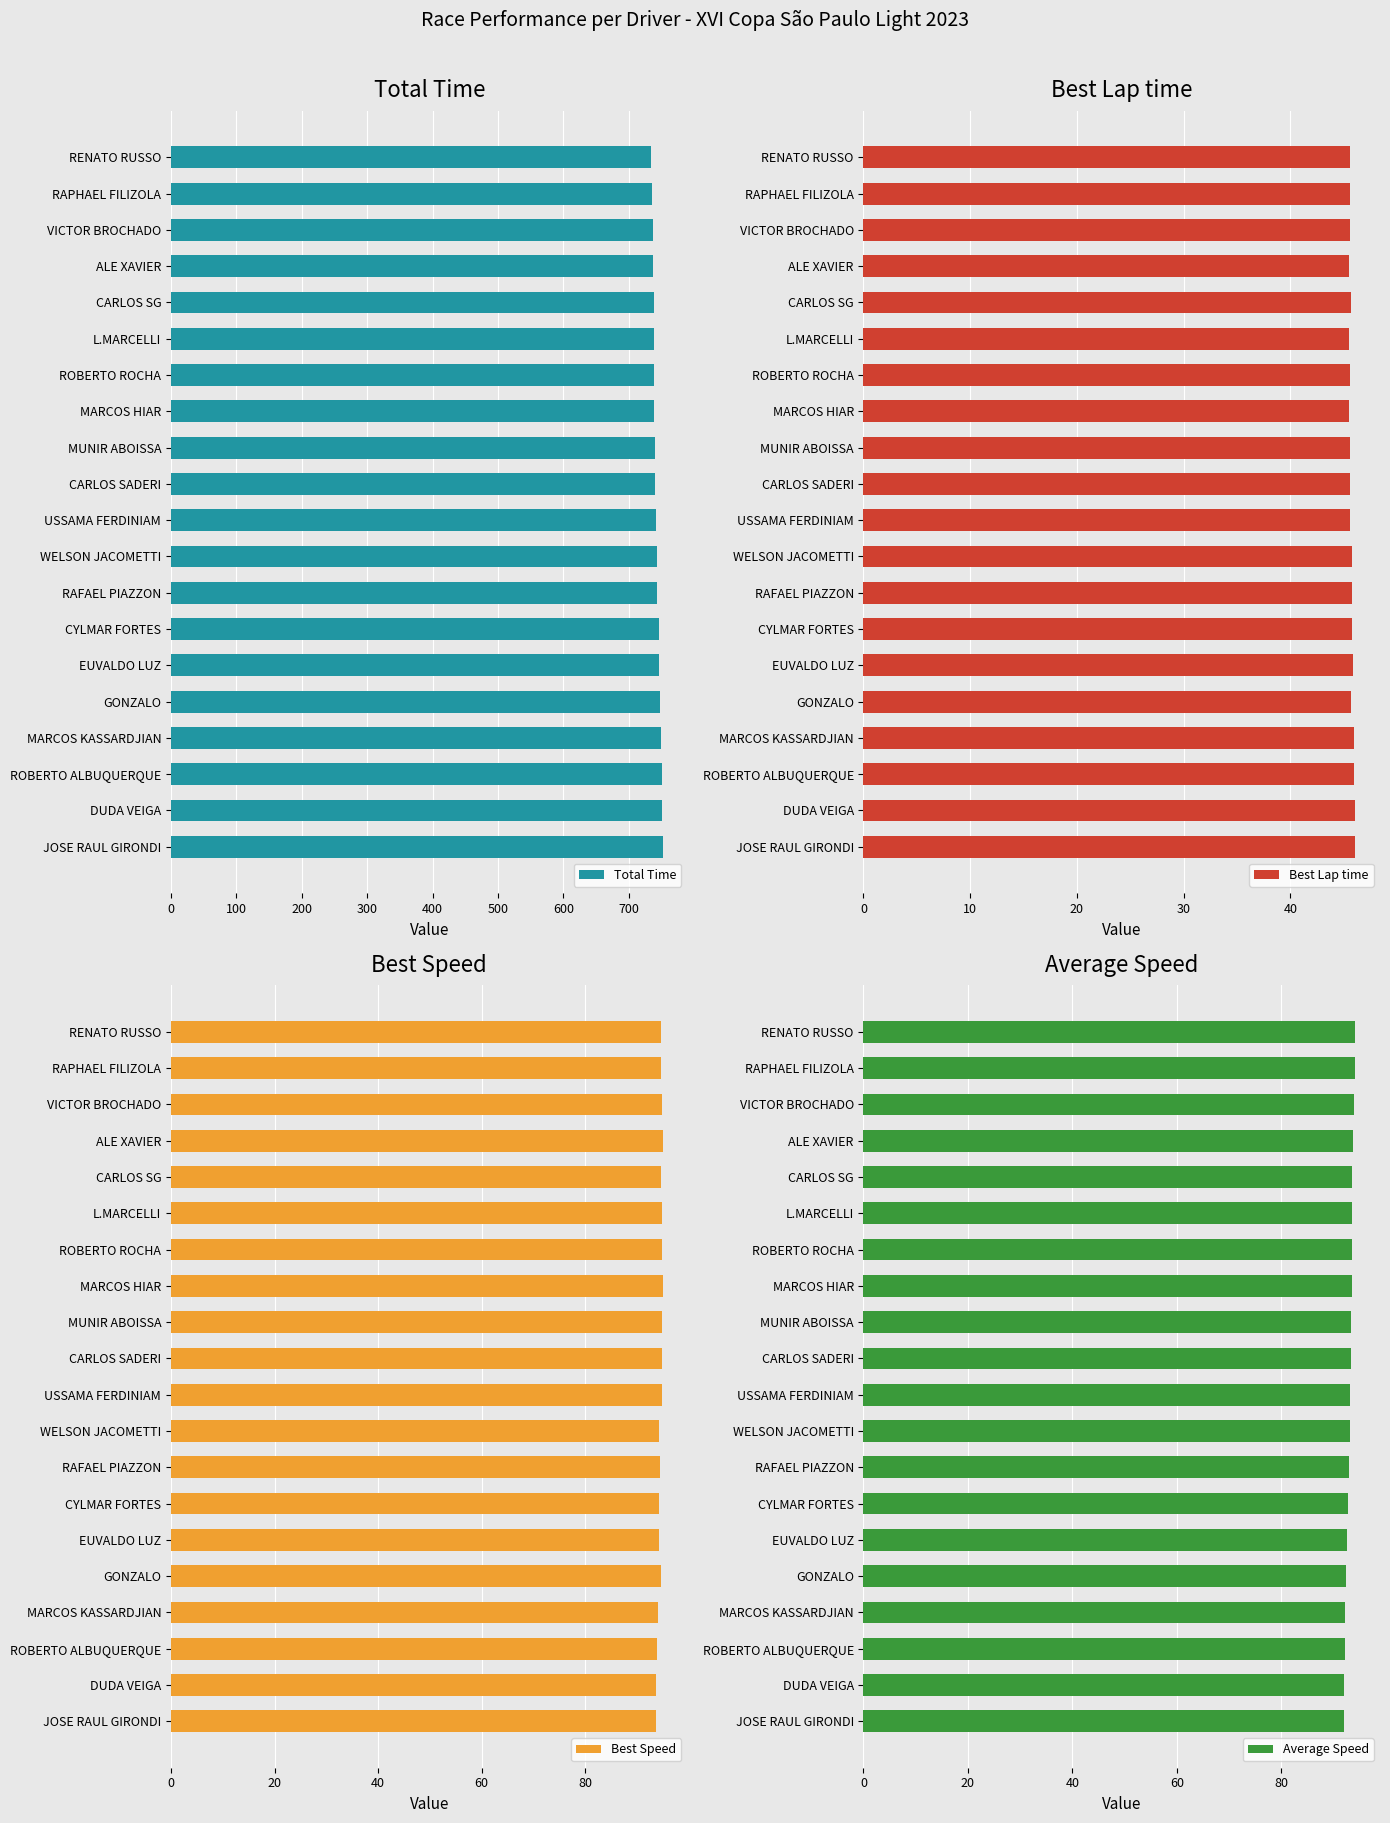

What is the sum of all Best Speed values?

1890.2